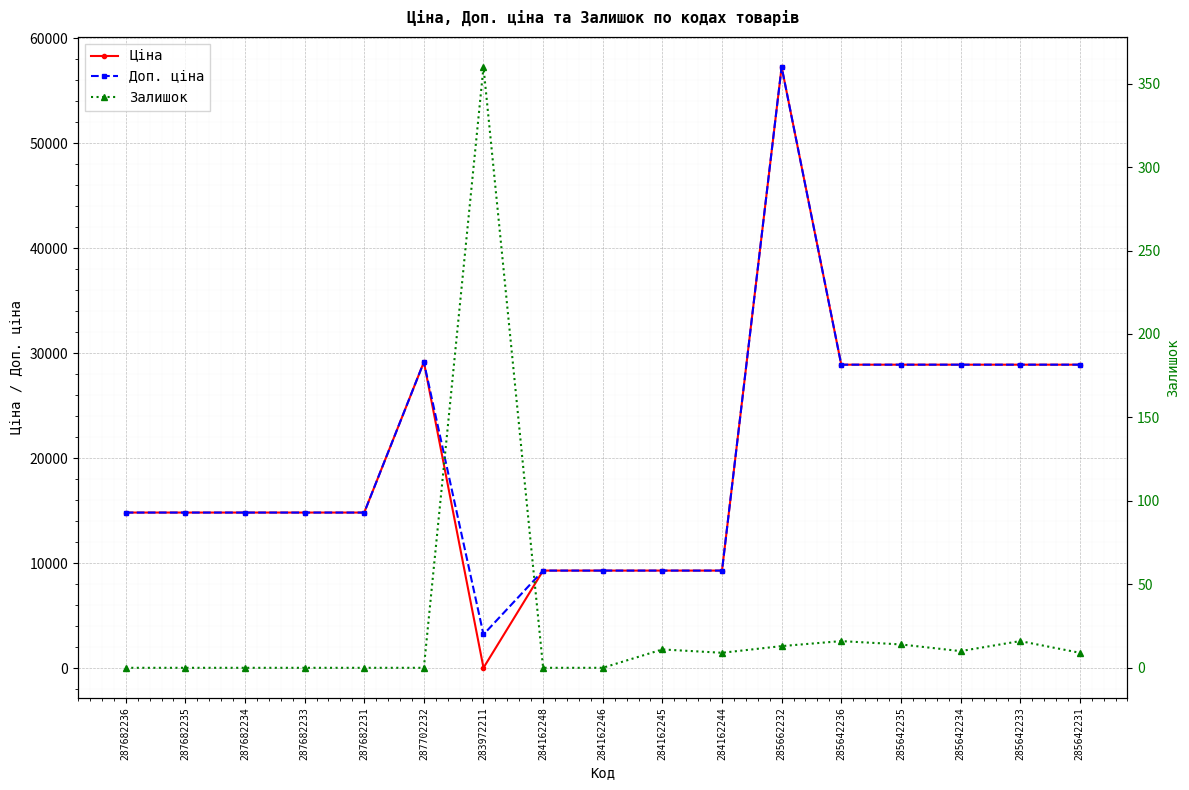

How many data points does each series have?

17